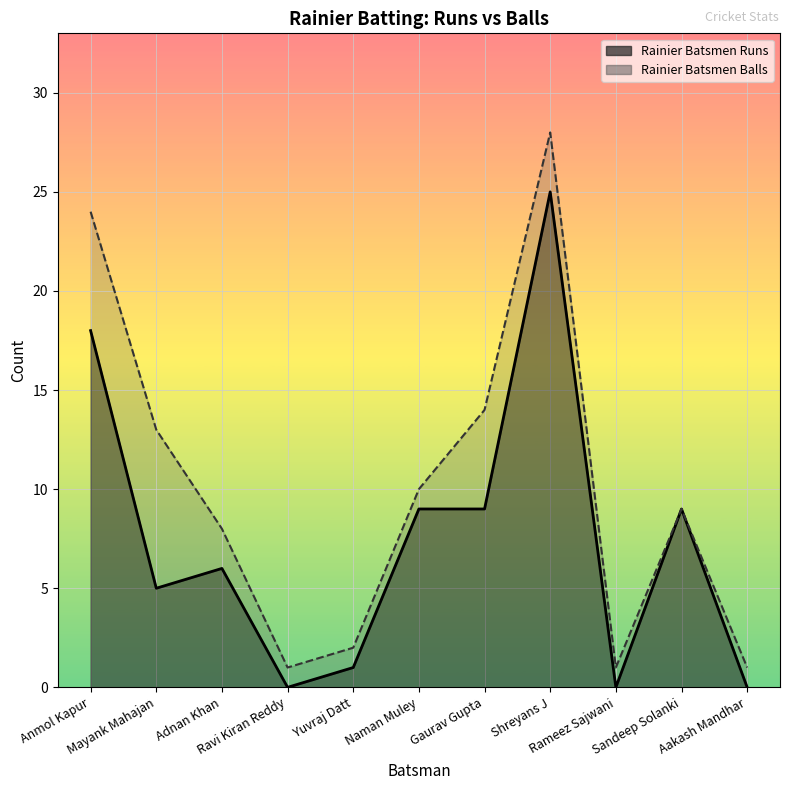

True or false: Rainier Batsmen Balls and Rainier Batsmen Runs intersect in this chart.

False